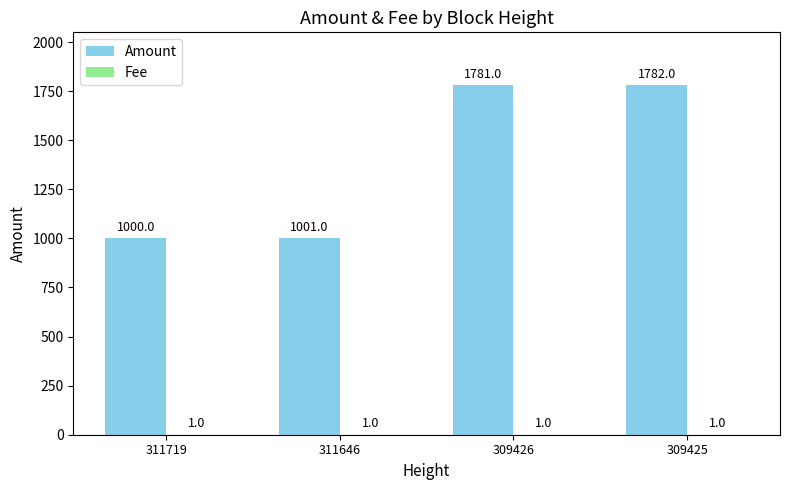

What is the total value across all series at 311646?

1002